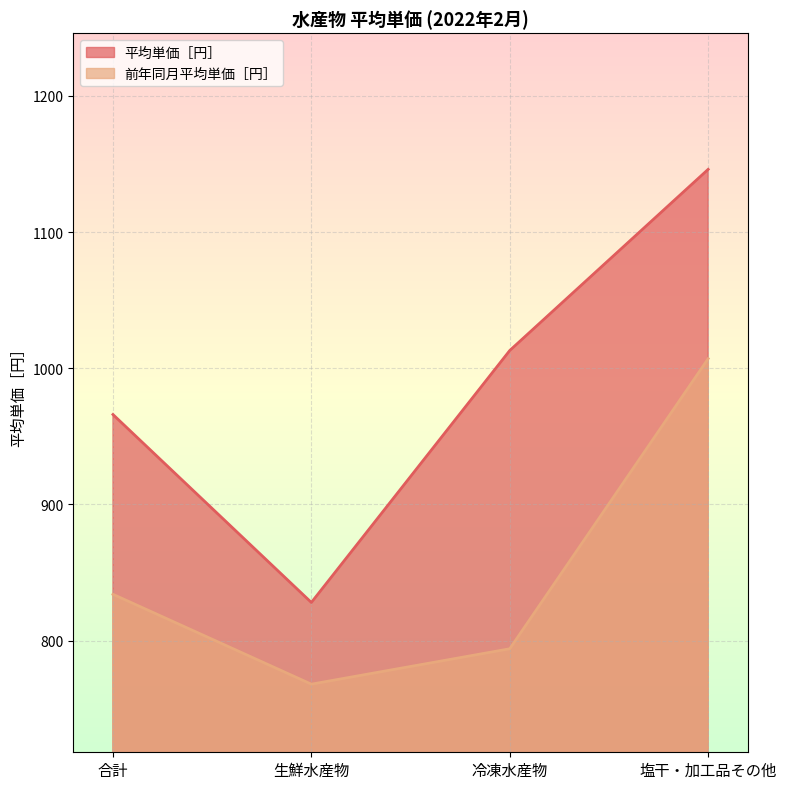

List the series in order of their overall mean, highest first.

平均単価［円］, 前年同月平均単価［円］